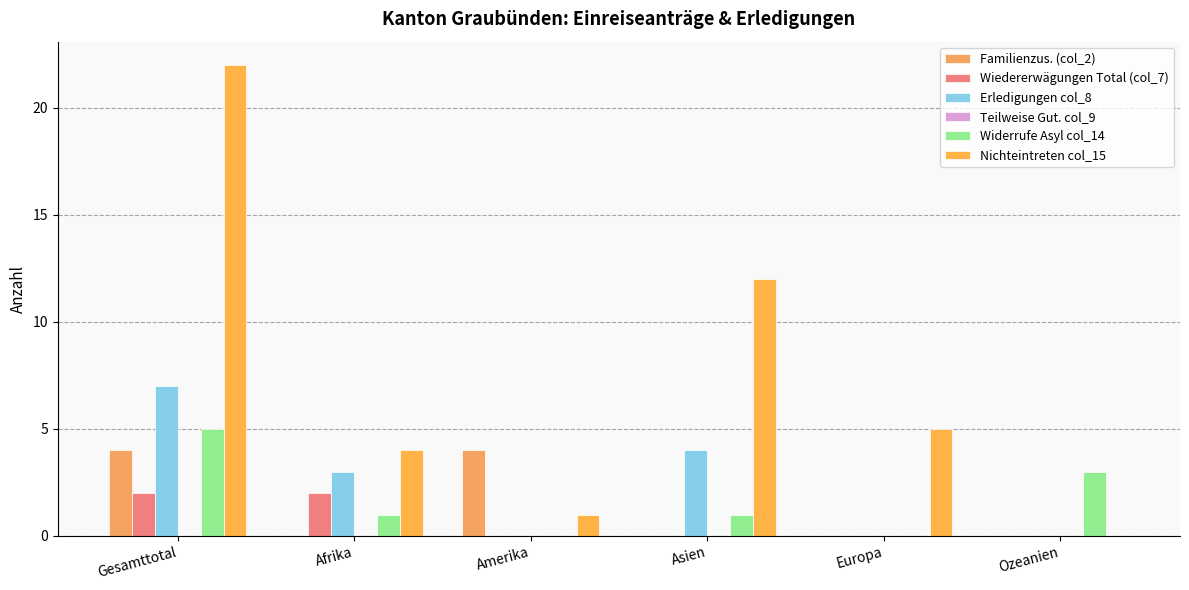

Reading left to right, transcribe all the data shown in this chart.

Familienzus. (col_2): 4	0	4	0	0	0
Wiedererwägungen Total (col_7): 2	2	0	0	0	0
Erledigungen col_8: 7	3	0	4	0	0
Teilweise Gut. col_9: 0	0	0	0	0	0
Widerrufe Asyl col_14: 5	1	0	1	0	3
Nichteintreten col_15: 22	4	1	12	5	0